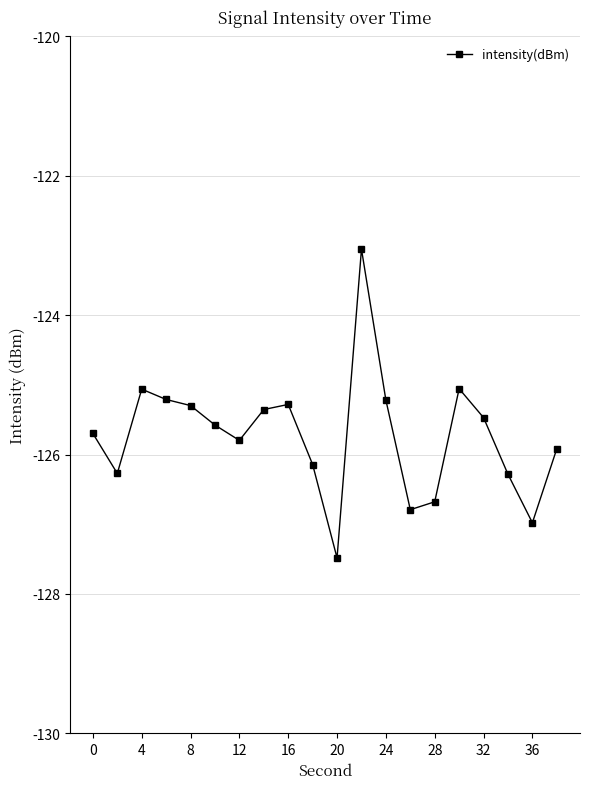

True or false: there are more than 0 points higher than both neighbors.

True